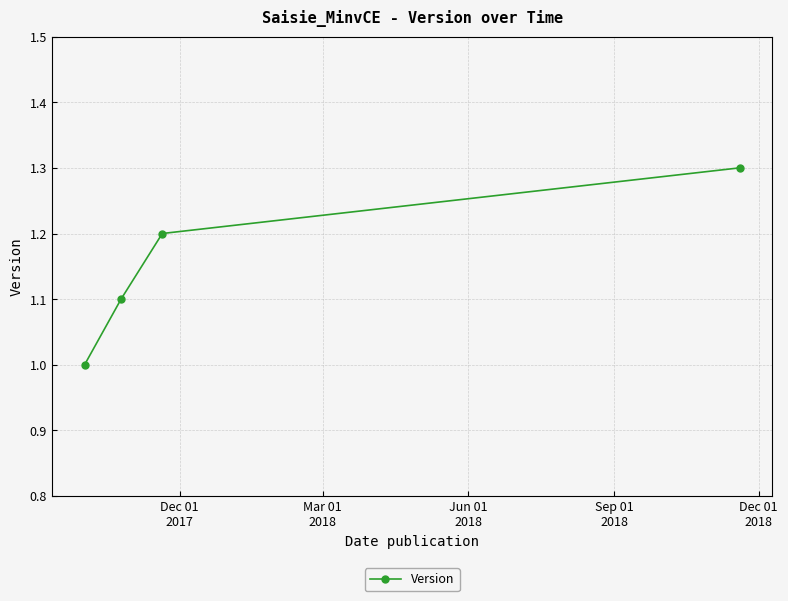

What is the value of the 1st point from the left?

1.0